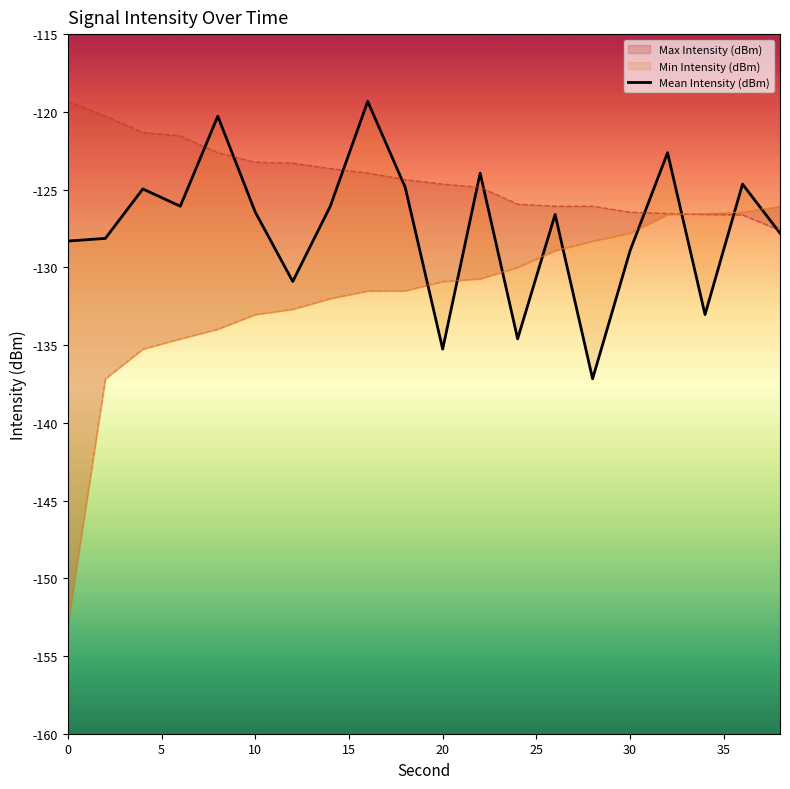

How many points are higher than both their immediate neighbors (excluding endpoints)?

7